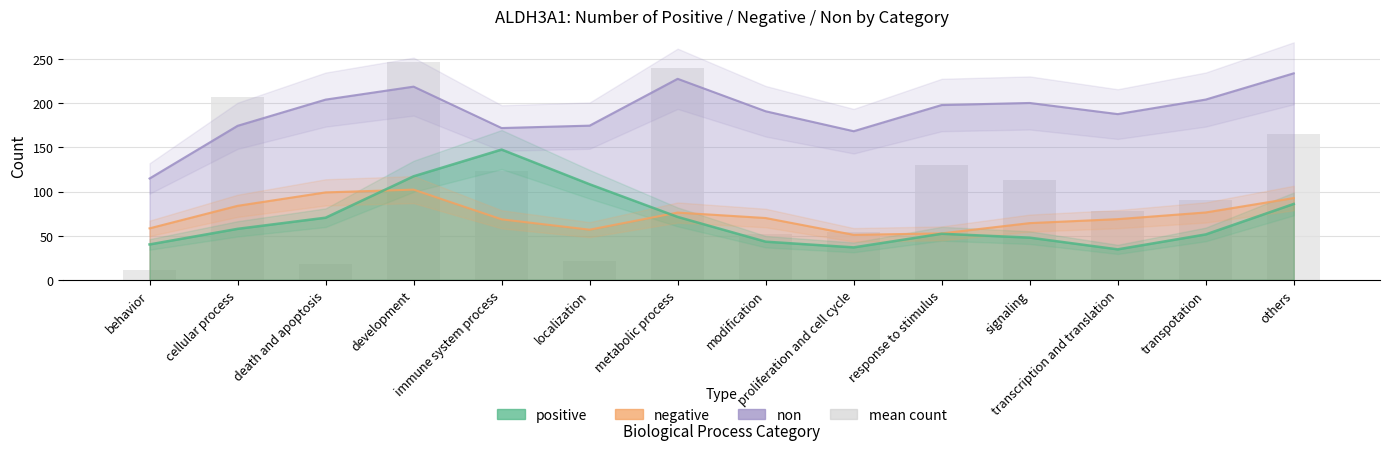

At which label does the data first exceed 112?

cellular process